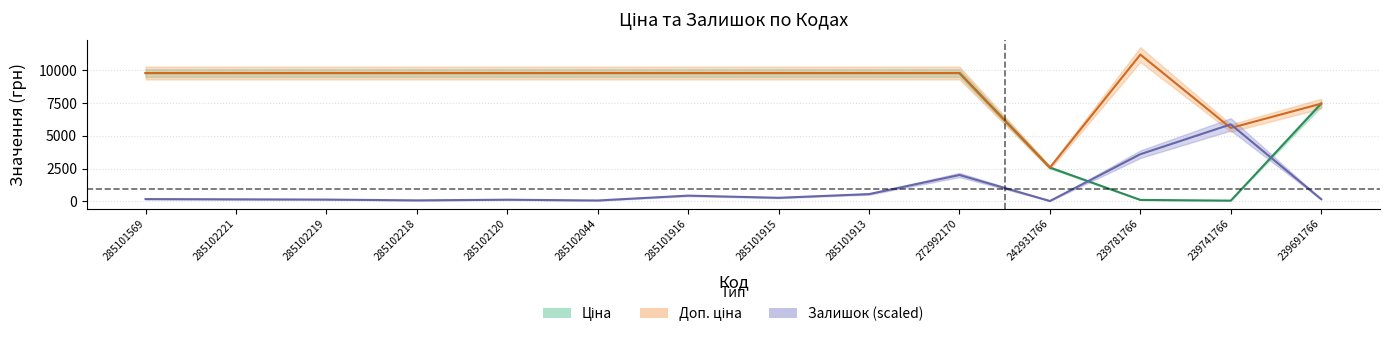

What is the label of the 4th point from the left?

285102218